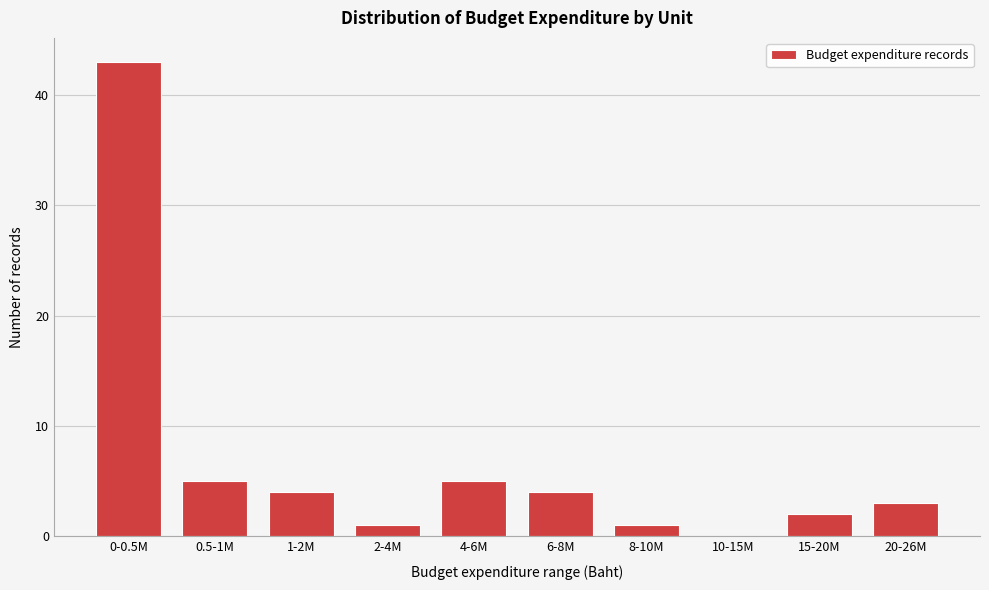

Reading left to right, transcribe all the data shown in this chart.

0-0.5M=43	0.5-1M=5	1-2M=4	2-4M=1	4-6M=5	6-8M=4	8-10M=1	10-15M=0	15-20M=2	20-26M=3